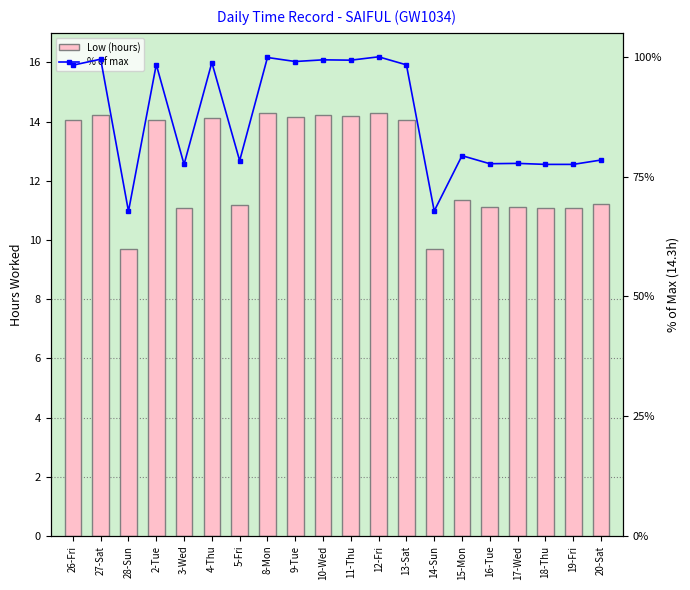

What is the label of the 15th bar from the left?

15-Mon